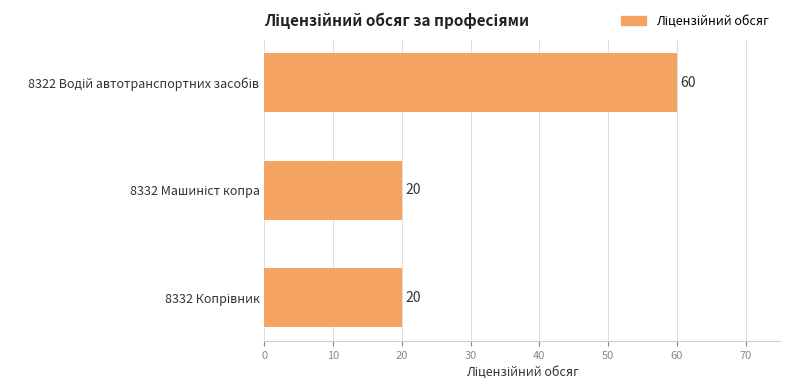

Are the bars grouped side by side (vs. stacked)?

No